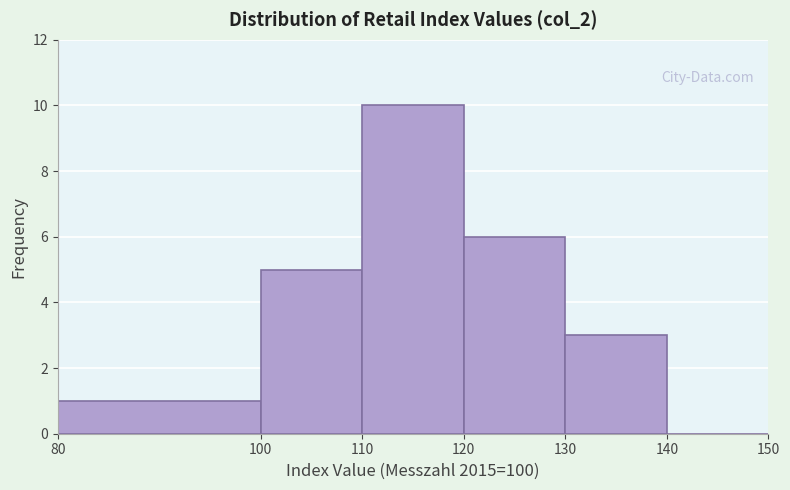

Reading left to right, transcribe this chart: for each bar, give the range it covers on the x-axis and its height. The values are not printed on the chart, so give them approximately, as read against the axis.

80 to 100: 1
100 to 110: 5
110 to 120: 10
120 to 130: 6
130 to 140: 3
140 to 150: 0